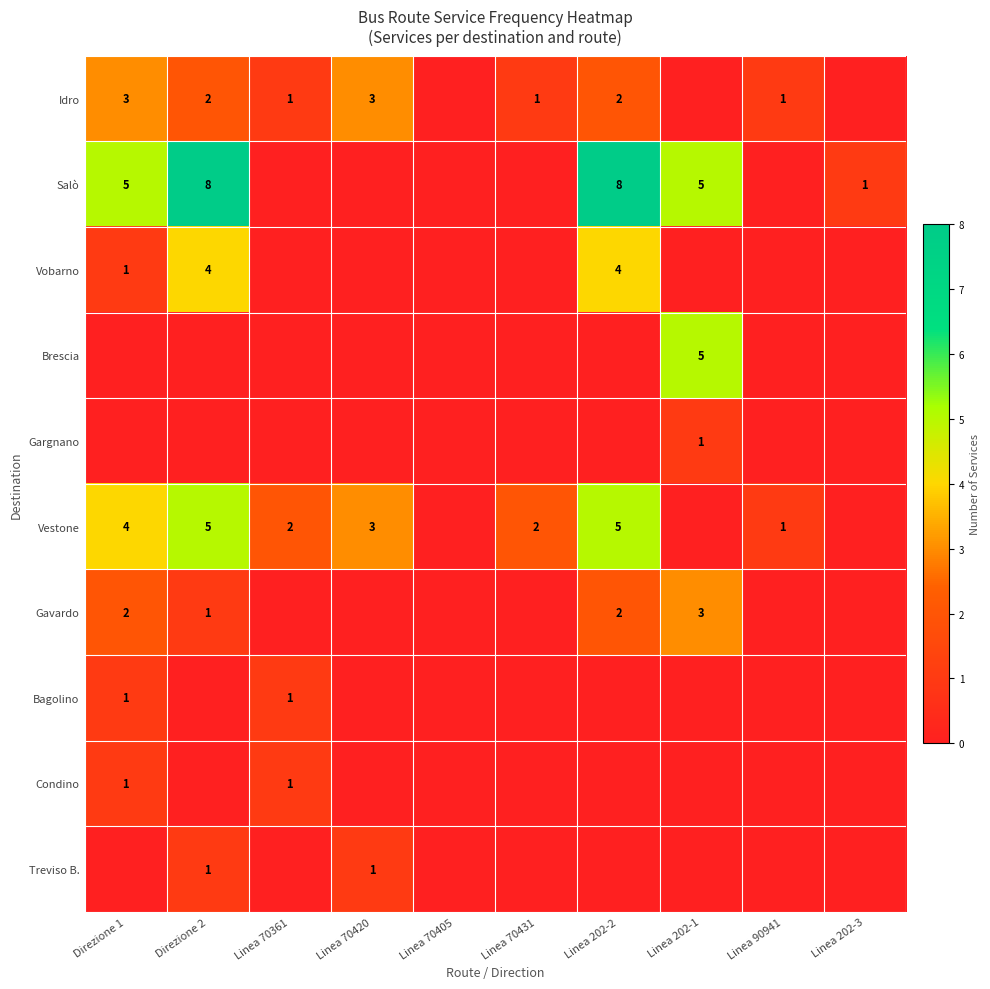

How many series are shown in this chart?

10